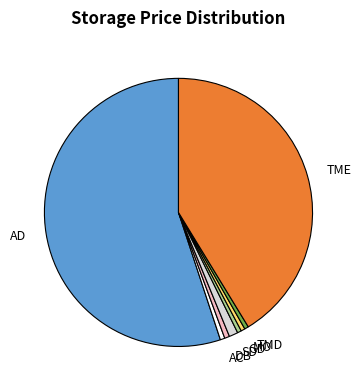

Is it true that TME is 35% of the pie?

False